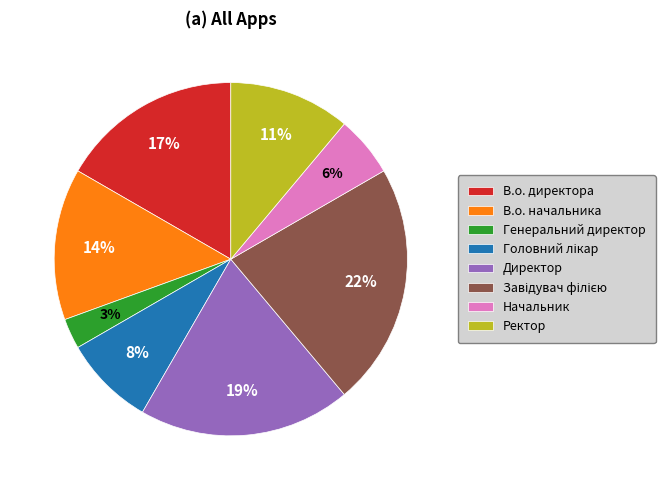

Is it true that В.о. начальника is 14% of the pie?

True